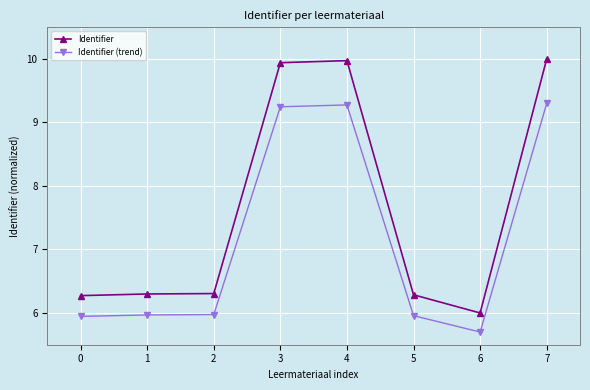

What is the spread (max minus min) of values at 2?

0.3